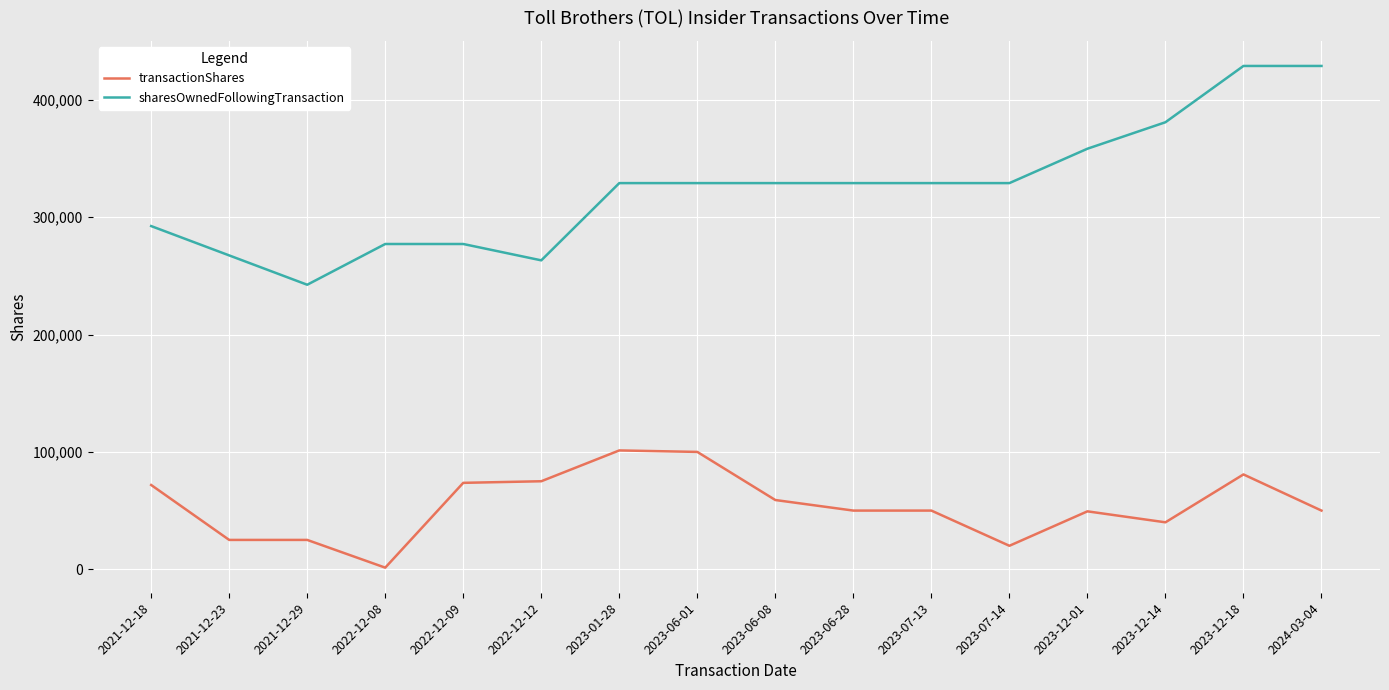

Which category has the lowest value in the sharesOwnedFollowingTransaction series?

2021-12-29